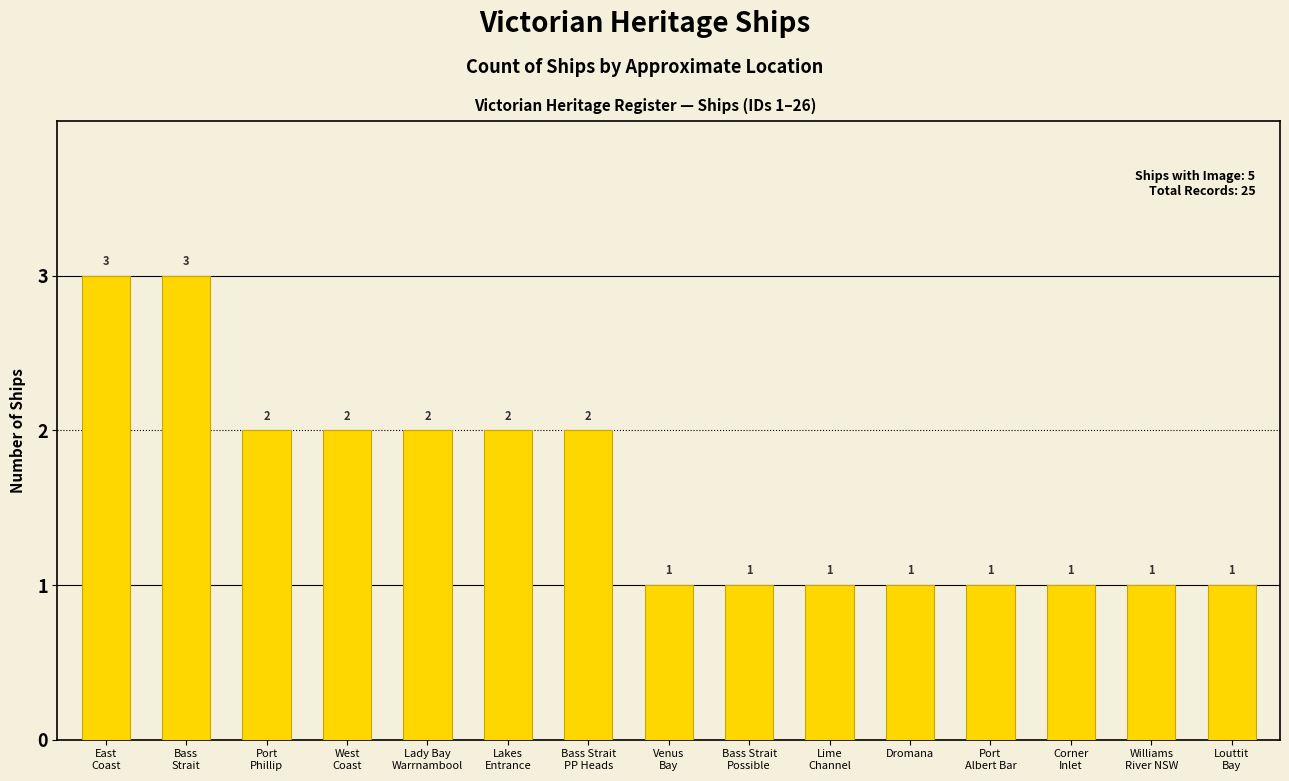

What is the greatest value displayed?

3